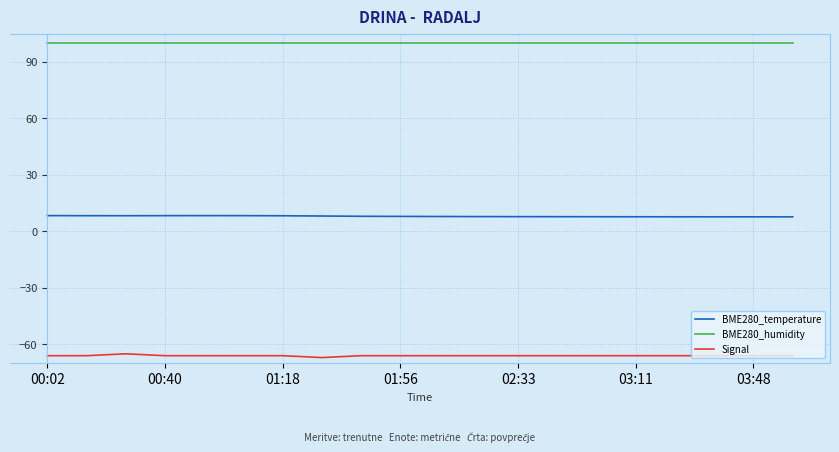

Rank the series by their average value, from highest to lowest.

BME280_humidity, BME280_temperature, Signal